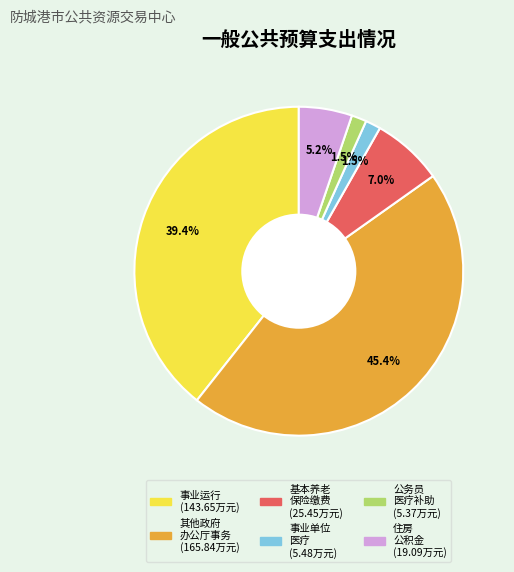

Is there a majority slice in this chart?

No